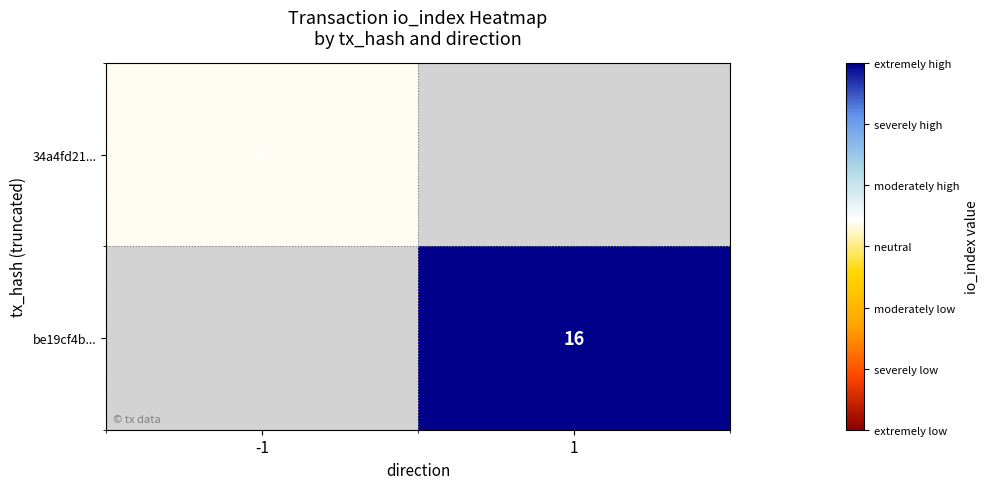

The value of be19cf4b... at 1 is 16. True or false?

True